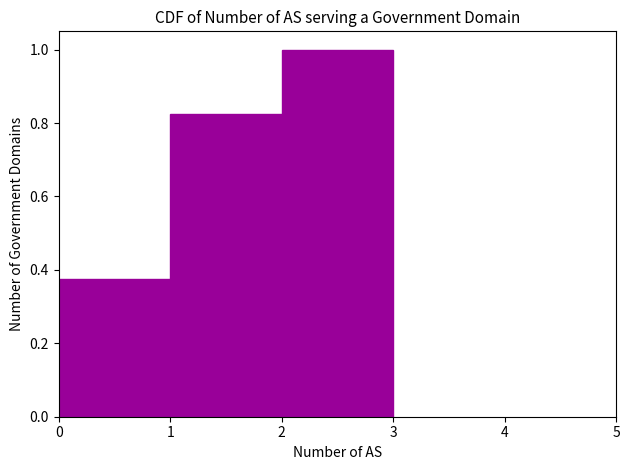

Reading left to right, list every bar in this chart as the range it spans on the x-axis followed by its height. The values are not printed on the chart, so give them approximately, as read against the axis.

0 to 1: 0.38
1 to 2: 0.82
2 to 3: 1.00